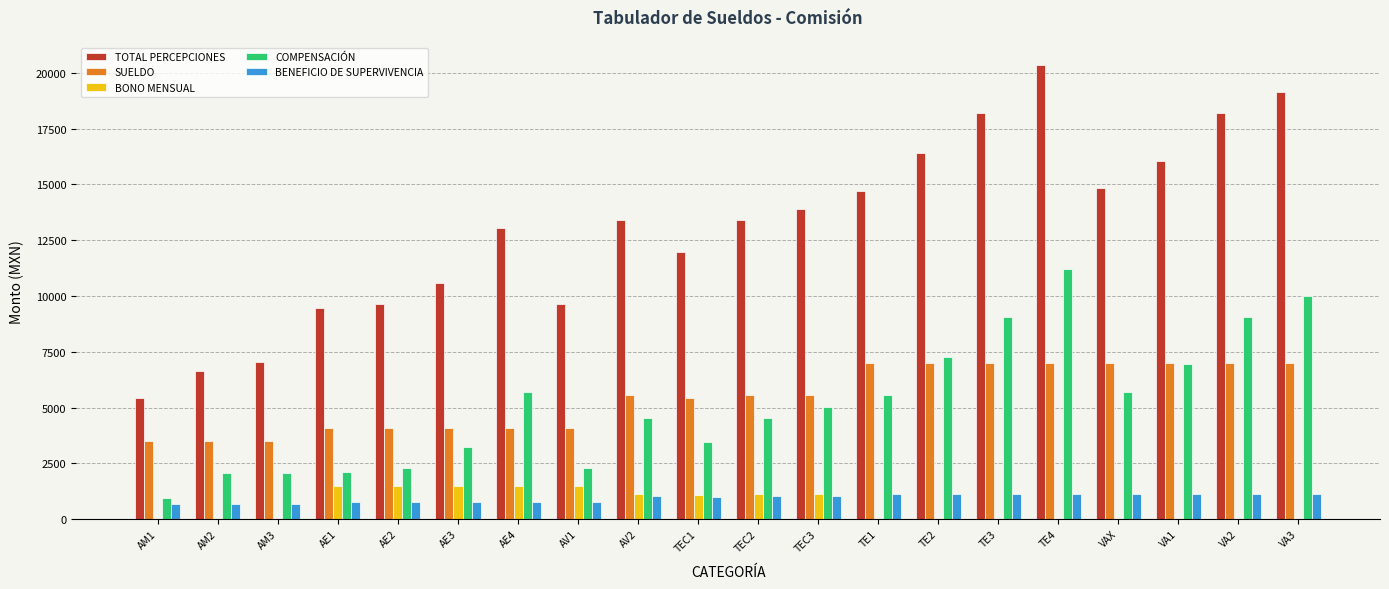

What are all the series names shown in the legend?

TOTAL PERCEPCIONES, SUELDO, BONO MENSUAL, COMPENSACIÓN, BENEFICIO DE SUPERVIVENCIA